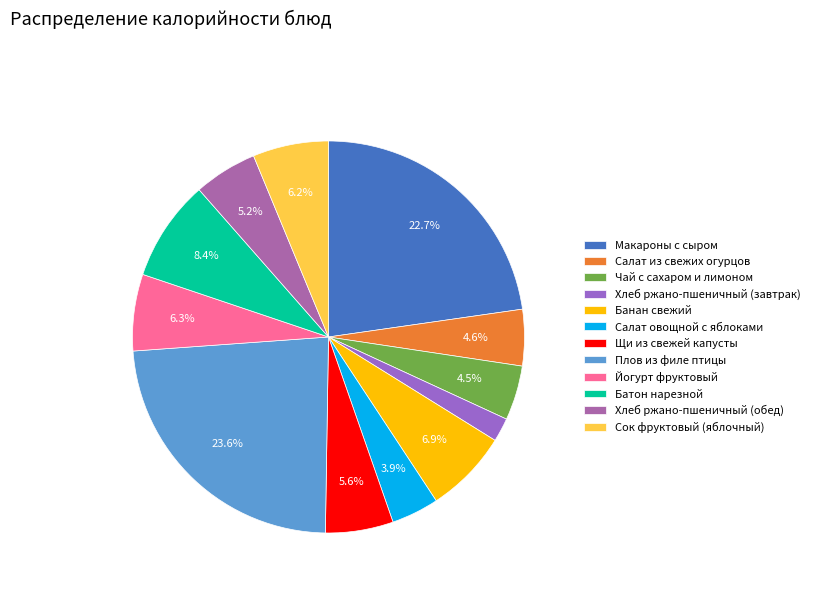

What is the ratio of the value at Салат овощной с яблоками to the value at Плов из филе птицы?

0.2